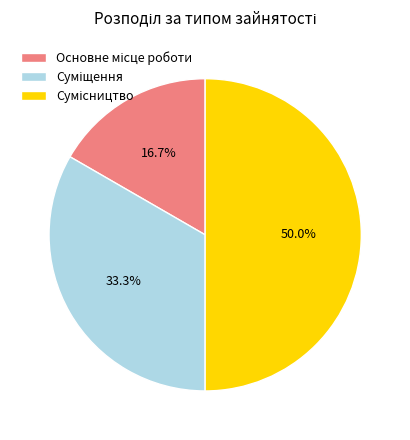

Does Суміщення account for over 50% of the chart?

No